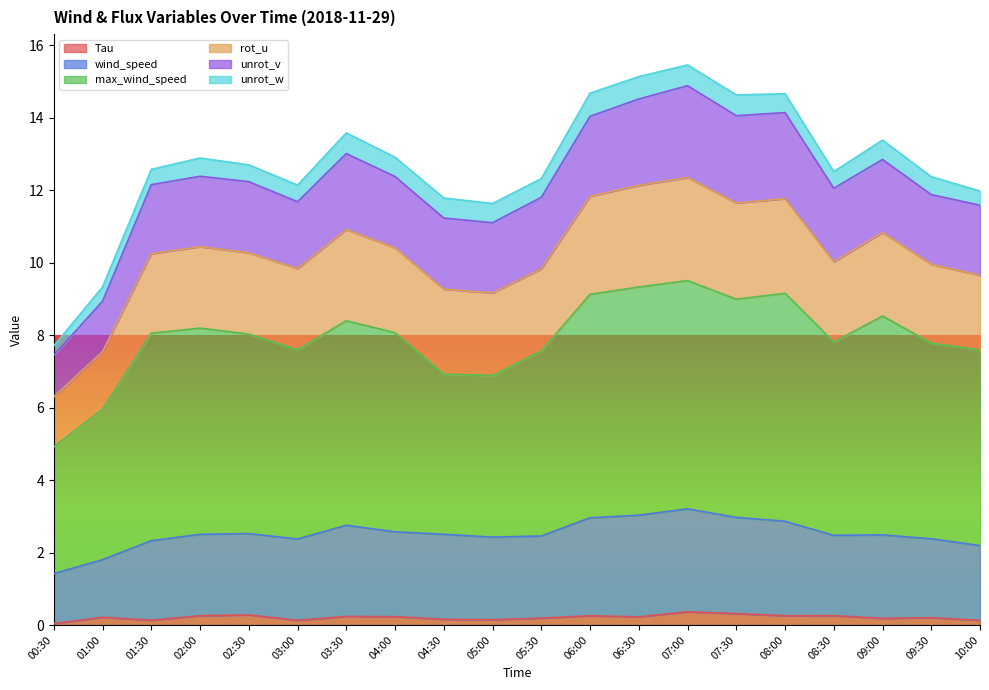

What is the approximate value of wind_speed at 01:00?

1.8